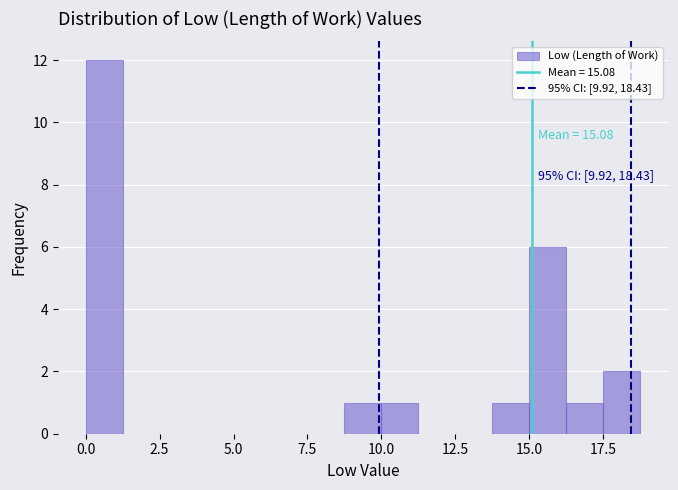

Read against the x-axis, roughly where is the centre of the tallest bar?

0.5